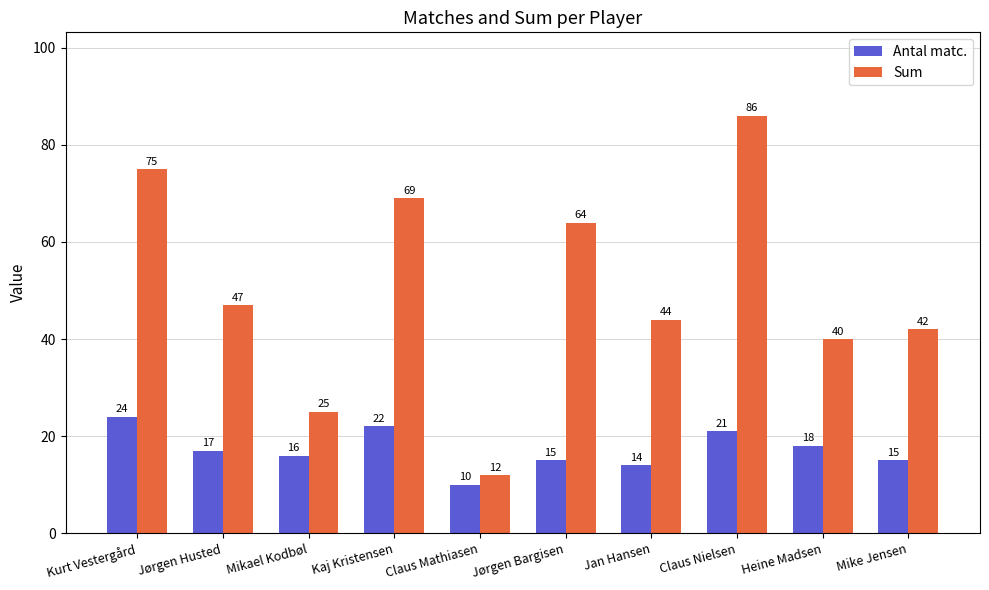

What is the label of the 2nd bar from the left?

Jørgen Husted